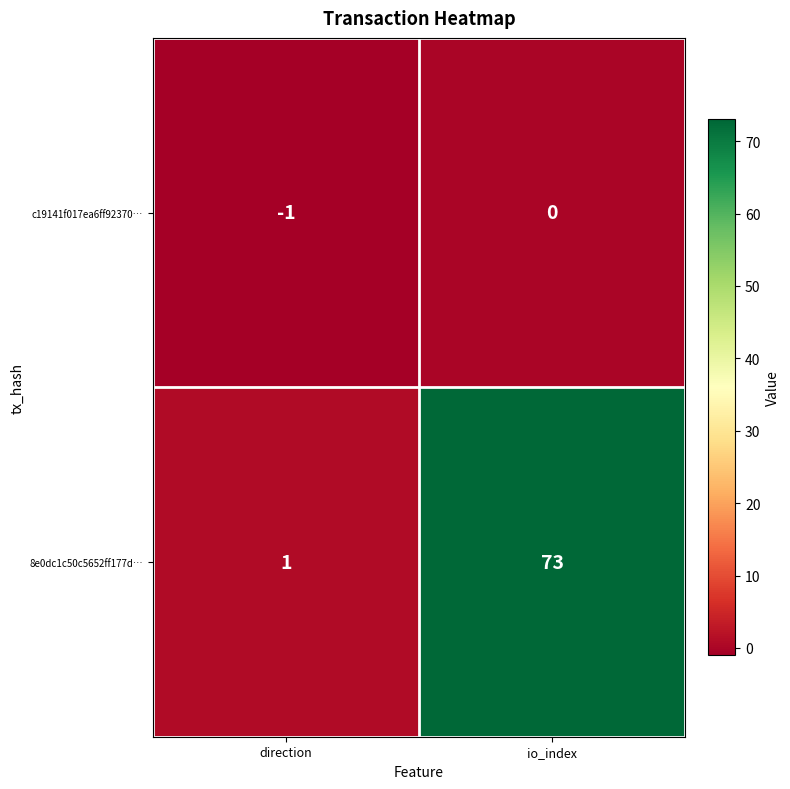

What is the difference between the highest and lowest values at io_index?

73